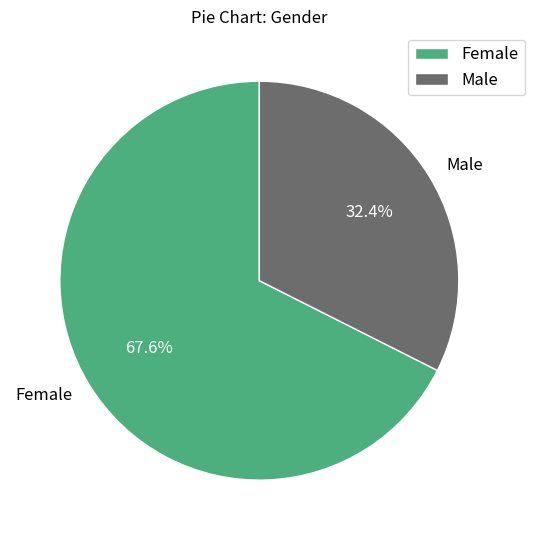

Is it true that Female is 68% of the pie?

True